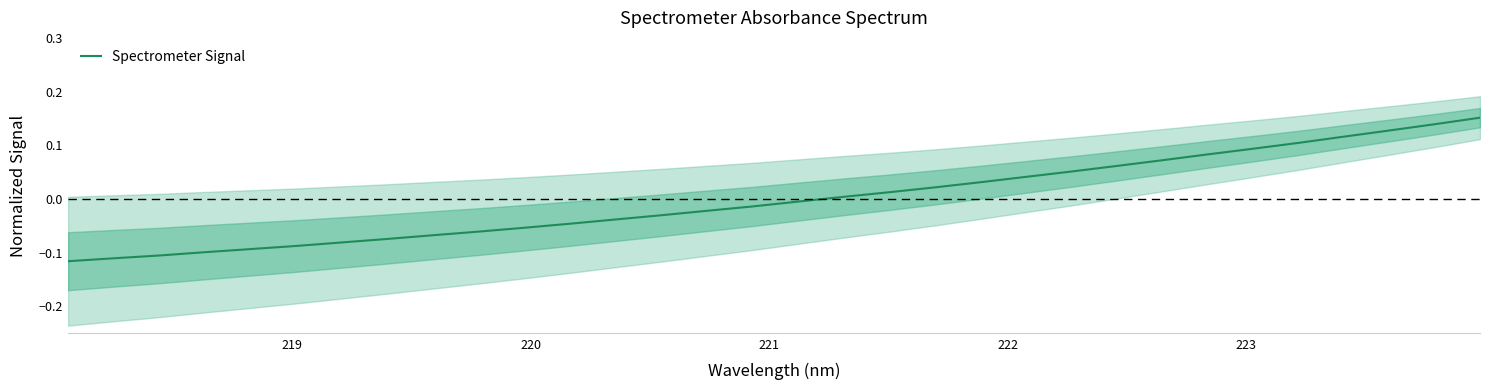

What is the label of the 31st point from the right?

219